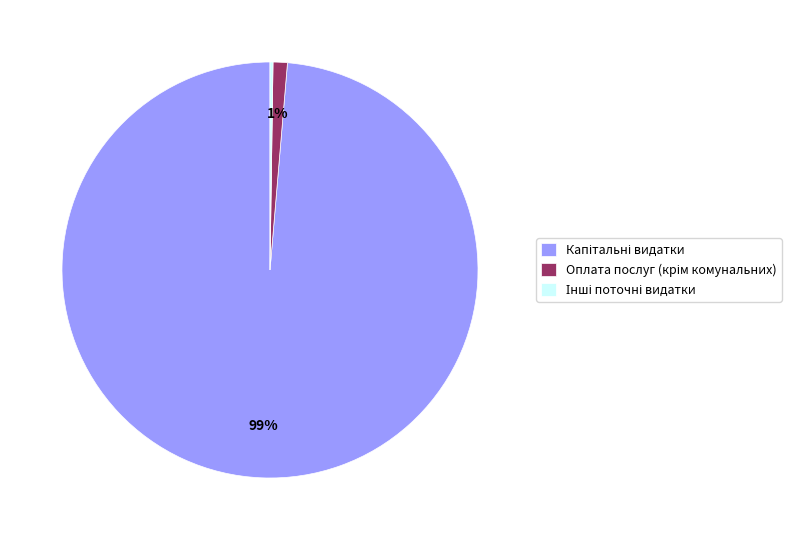

Is there any slice that represents more than half of the pie?

Yes